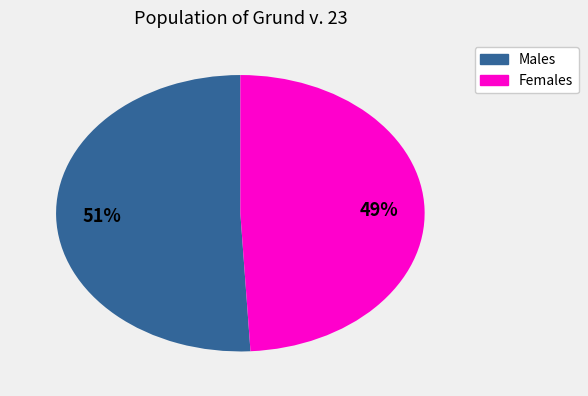

To the nearest percent, what is the difference between the largest and smallest slice percentages?

2%